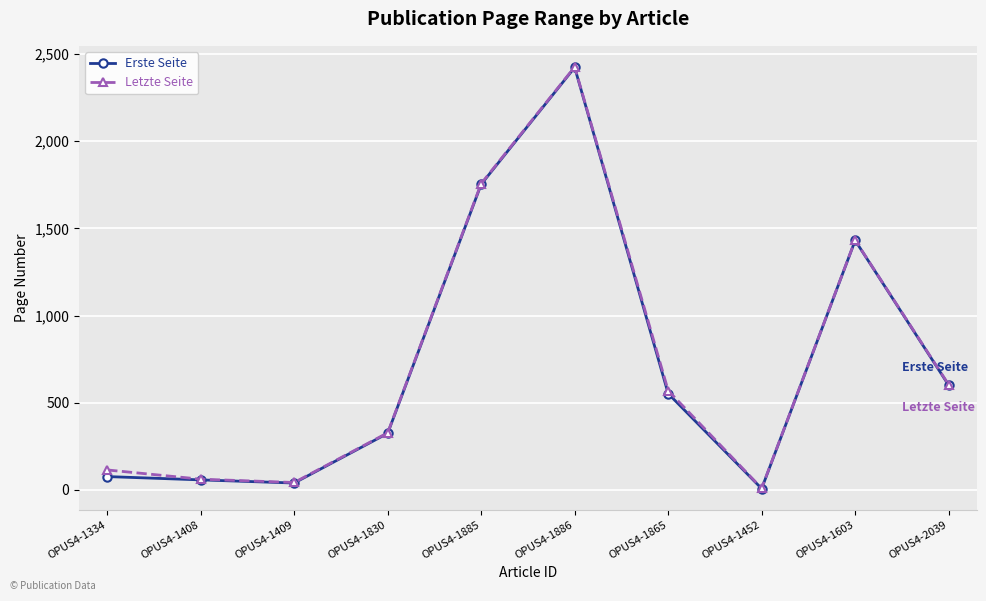

The value of Letzte Seite at OPUS4-1603 is 968. True or false?

False